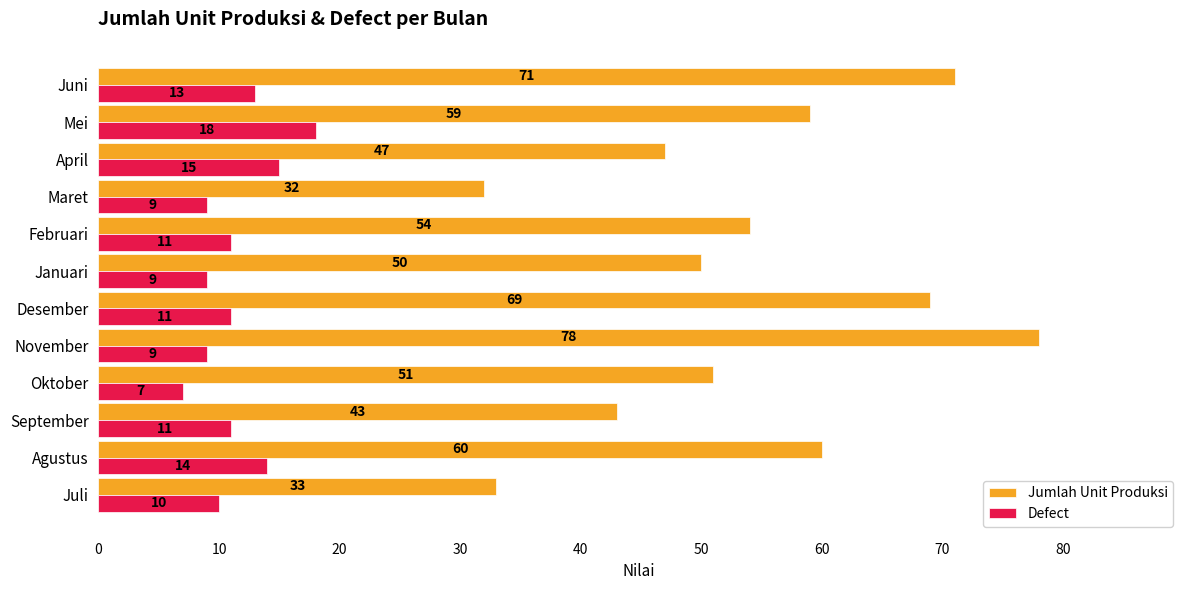

Rank the series by their maximum value, from lowest to highest.

Defect, Jumlah Unit Produksi